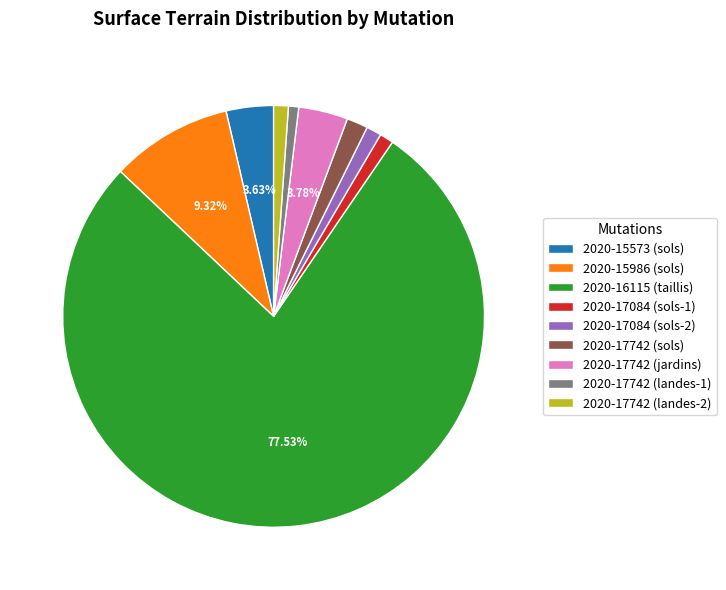

To the nearest percent, what portion does 2020-17084 (sols-1) represent?

1%